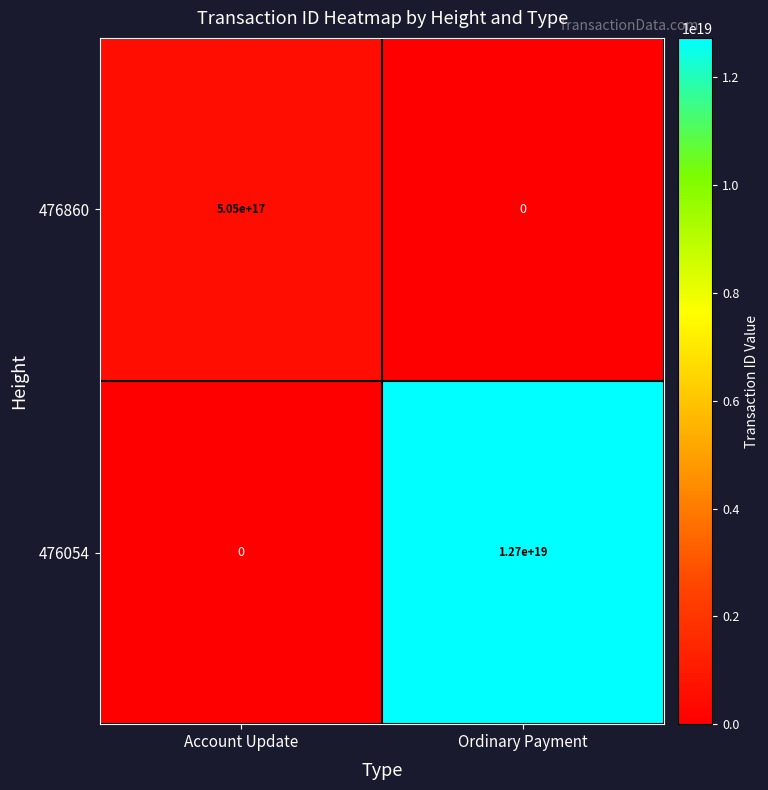

At how many categories does at least one series exceed 5993712503498585088?

1